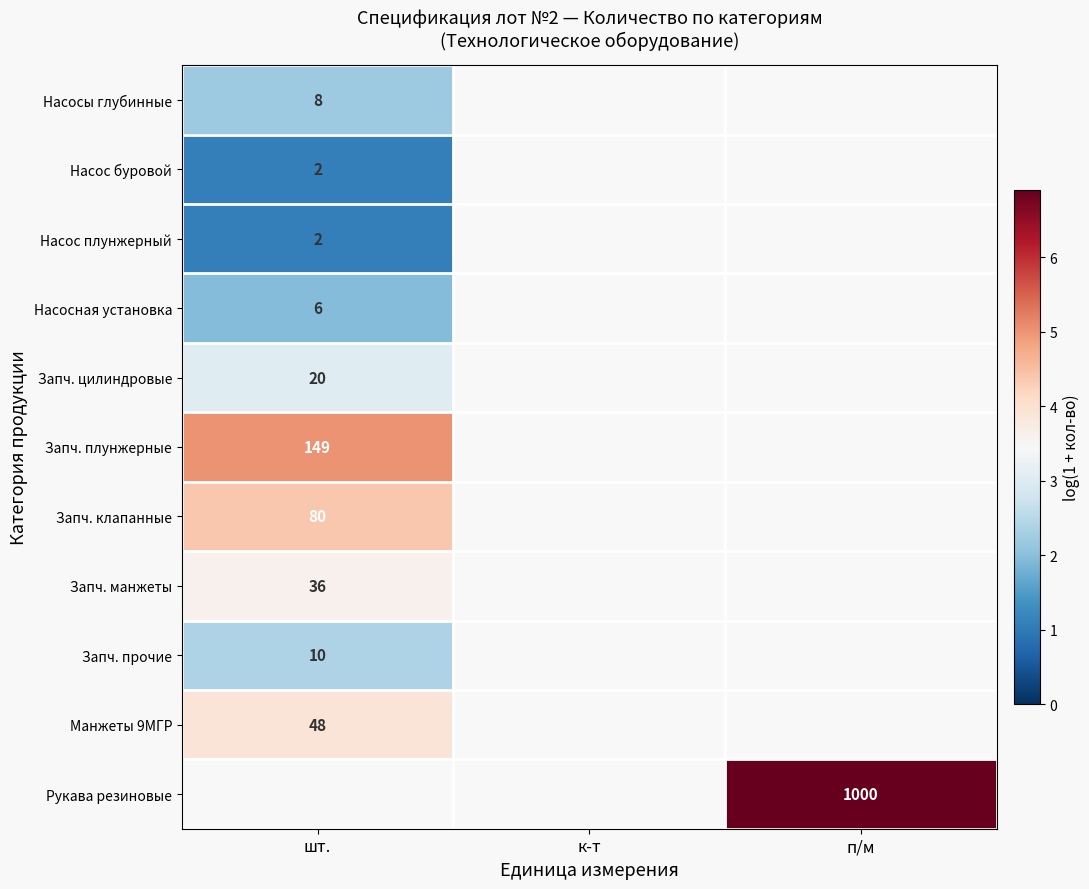

At which label is Манжеты 9МГР closest to 3?

шт.